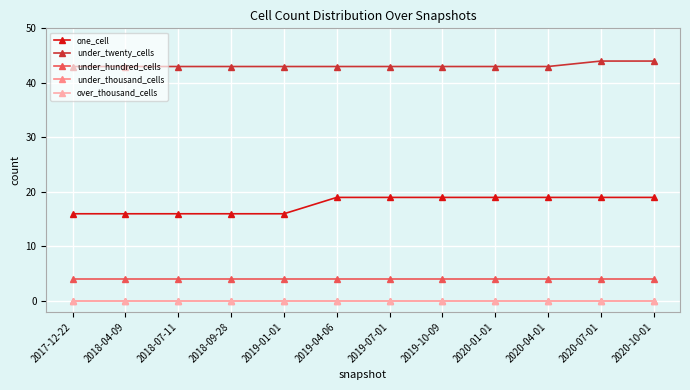

Which category has the highest value in the over_thousand_cells series?

2017-12-22